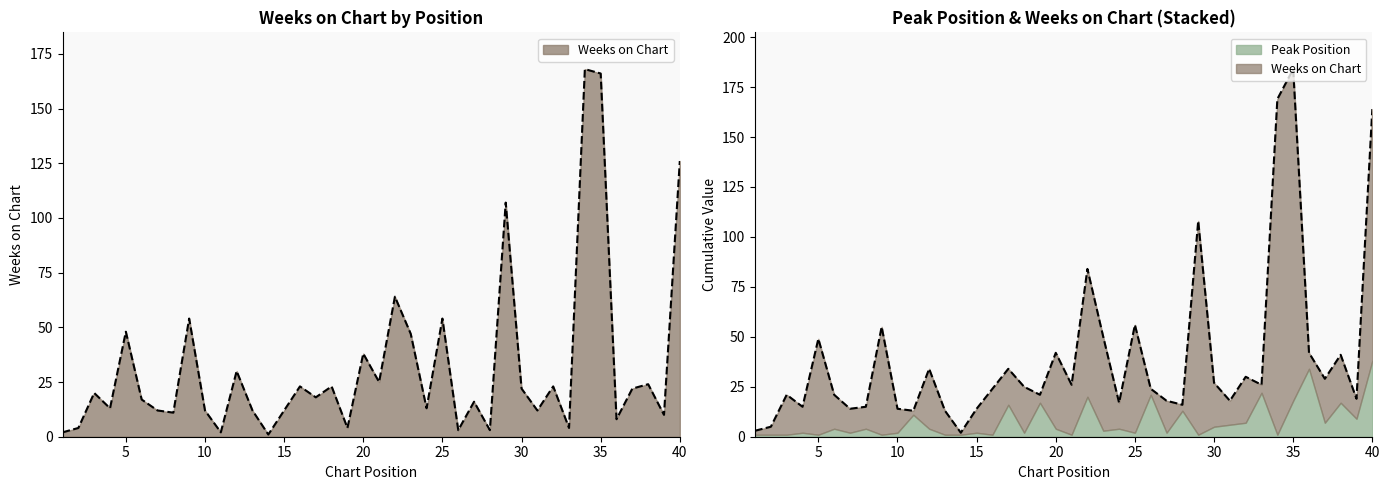

What is the sum of the values at 39 and 24?

23